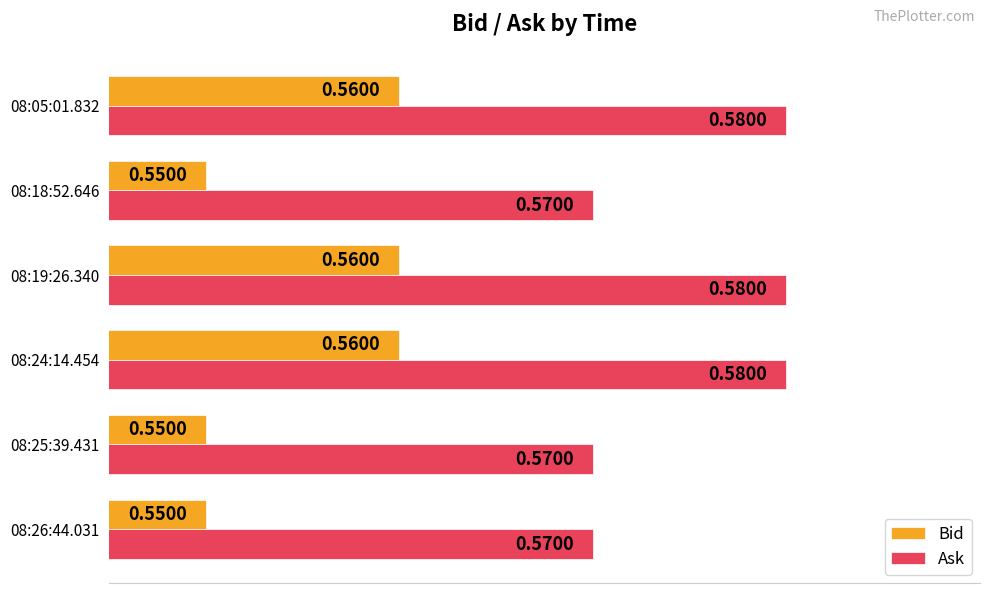

What is the sum of all Bid values?

3.3